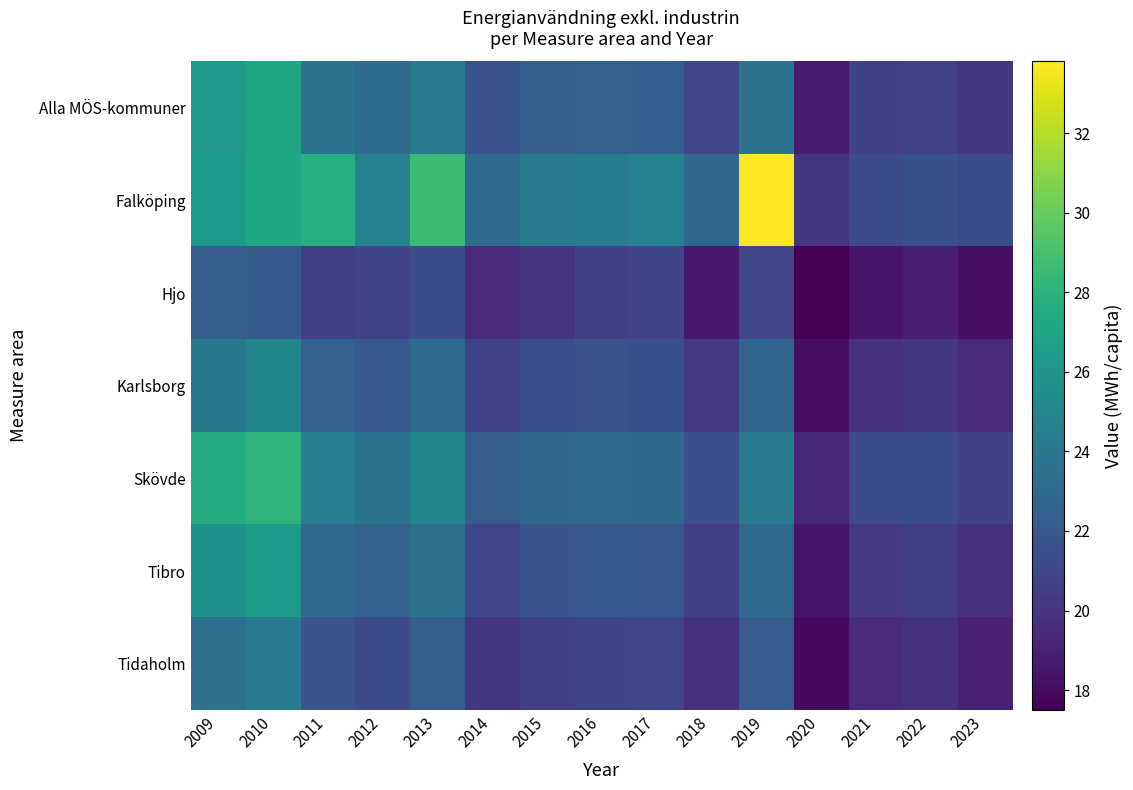

How many data points does each series have?

15